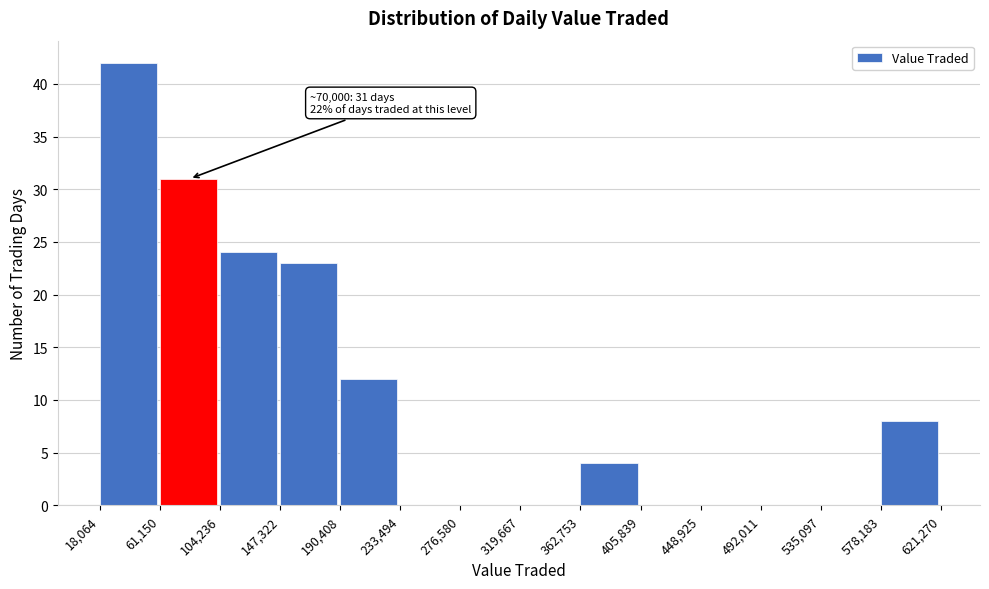

Which range on the x-axis has the tallest bar?

18,064 to 61,150